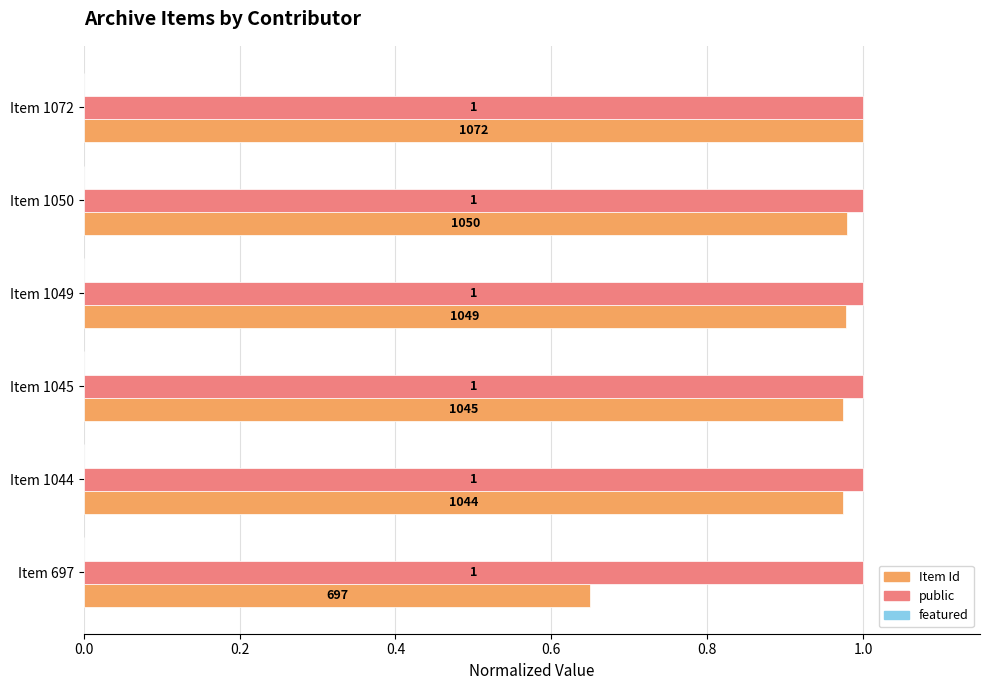

At how many categories does at least one series exceed 0?

6